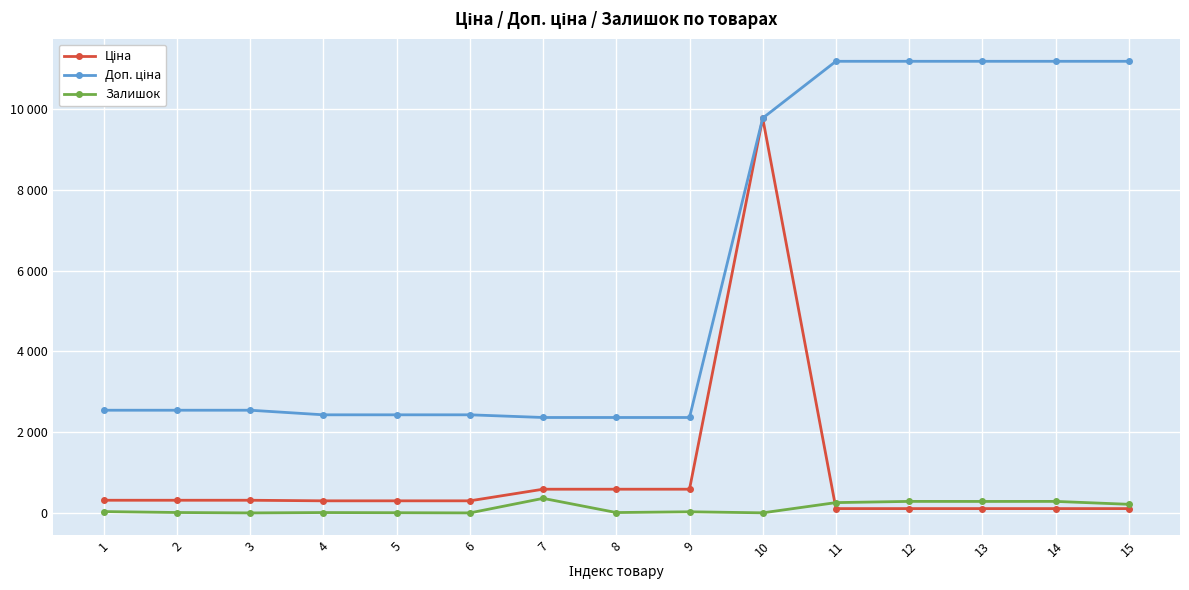

True or false: Залишок and Доп. ціна intersect in this chart.

False